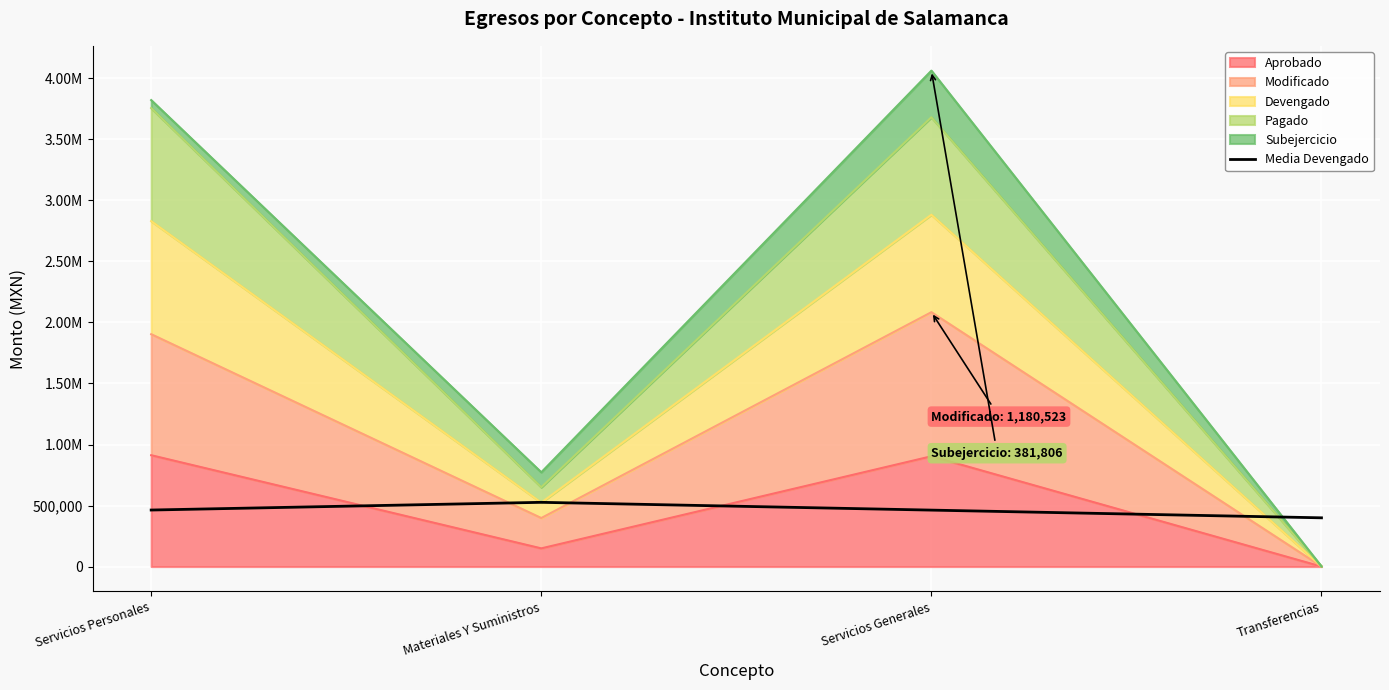

What is the value of the 1st point from the left?

463183.7